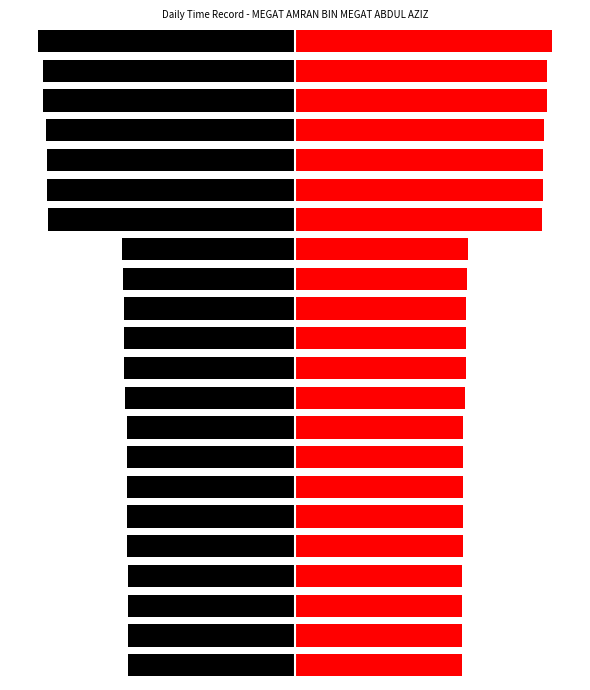

The Low (right) series shows 8.2 at 5. True or false?

True